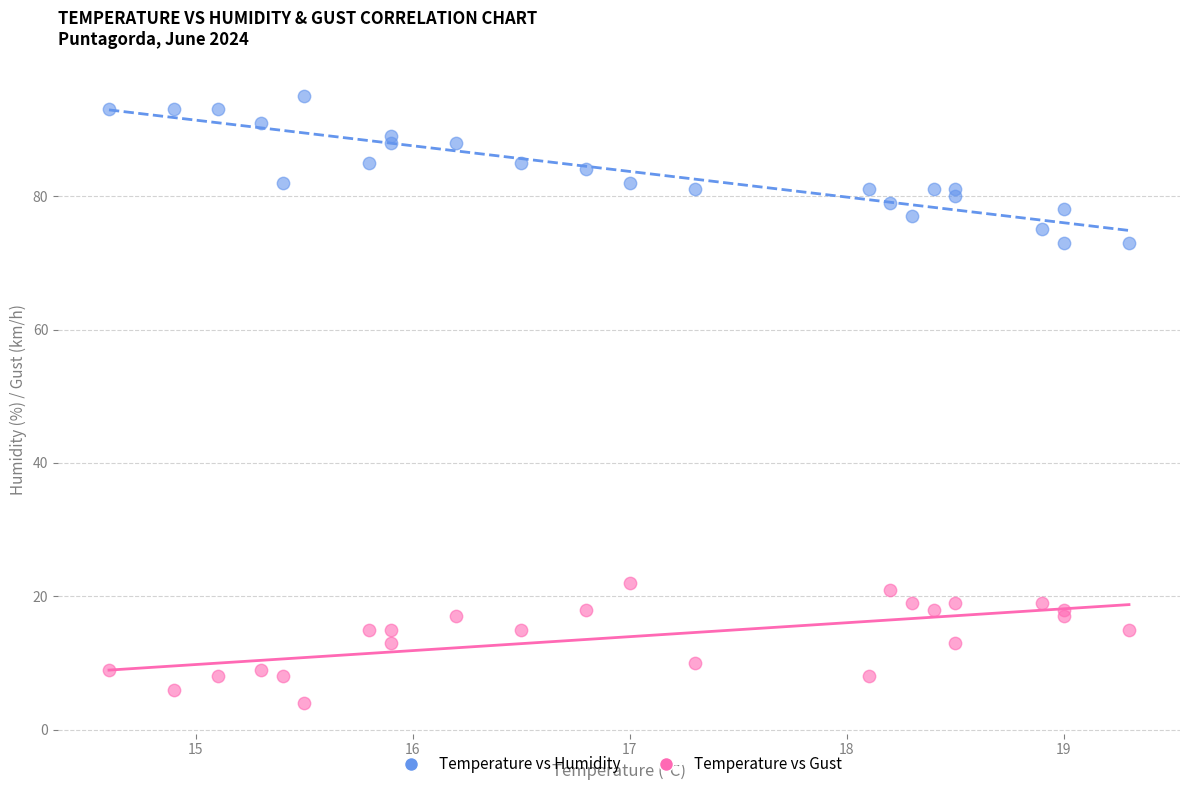

Which series has the largest Y range (max minus min)?

Temperature vs Humidity